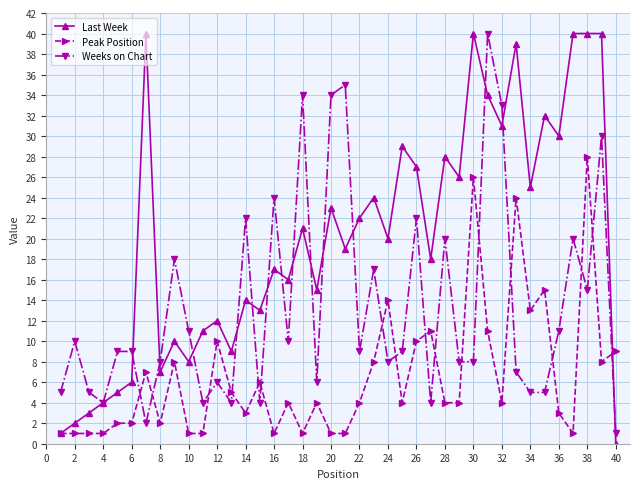

List the series in order of their overall mean, highest first.

Last Week, Weeks on Chart, Peak Position